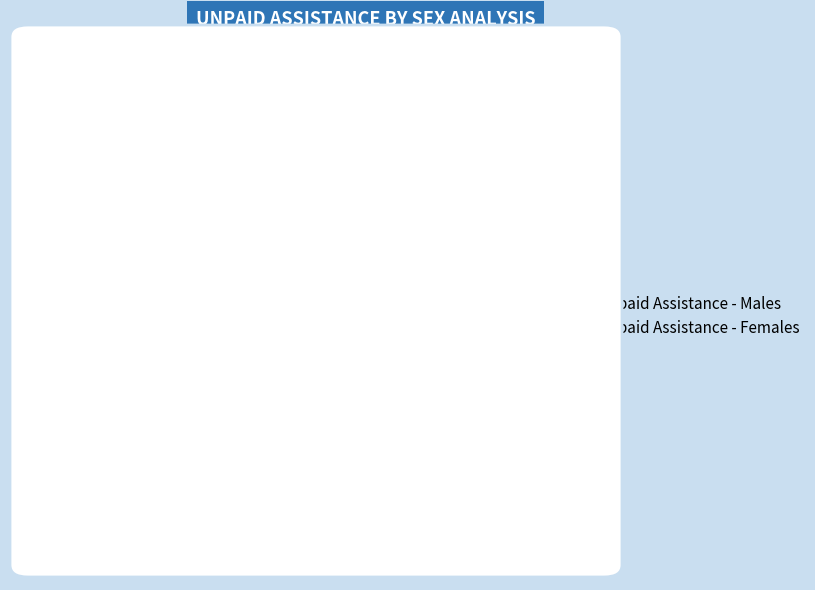

Is there a majority slice in this chart?

Yes